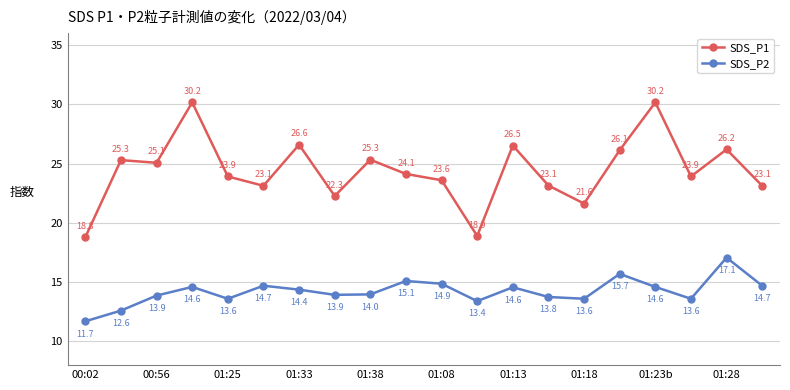

True or false: SDS_P2 and SDS_P1 cross at least once.

False